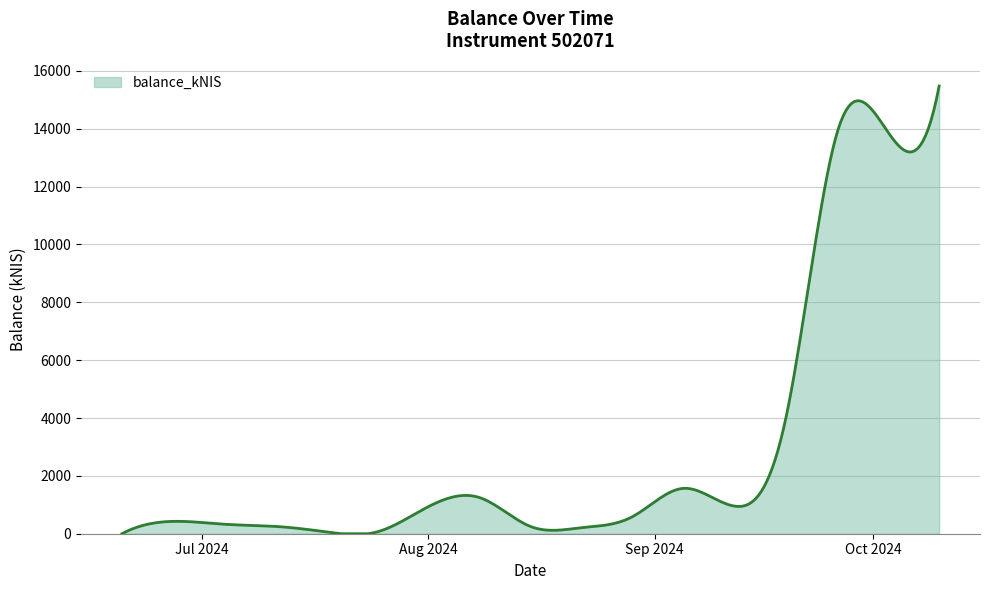

What is the maximum value shown in the chart?

15476.3